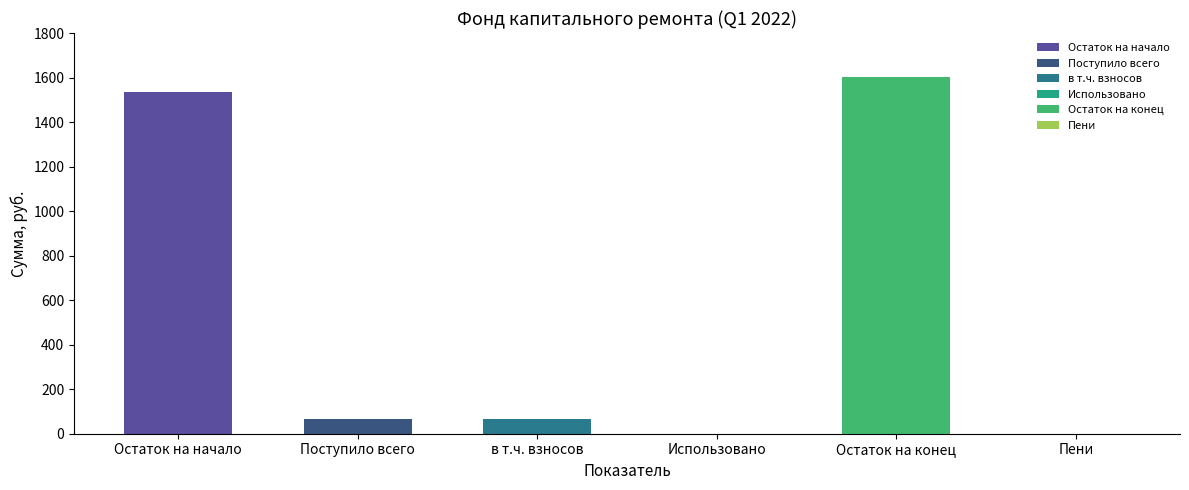

What is the average value?

545.4